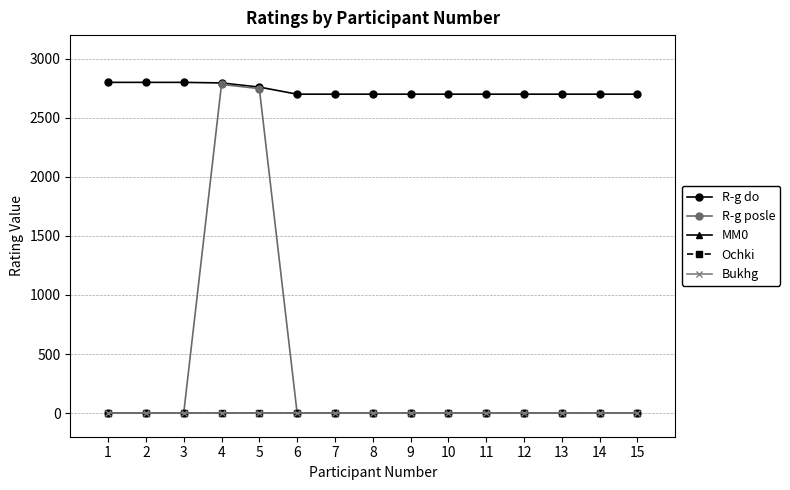

What is the maximum value for R-g do?

2800